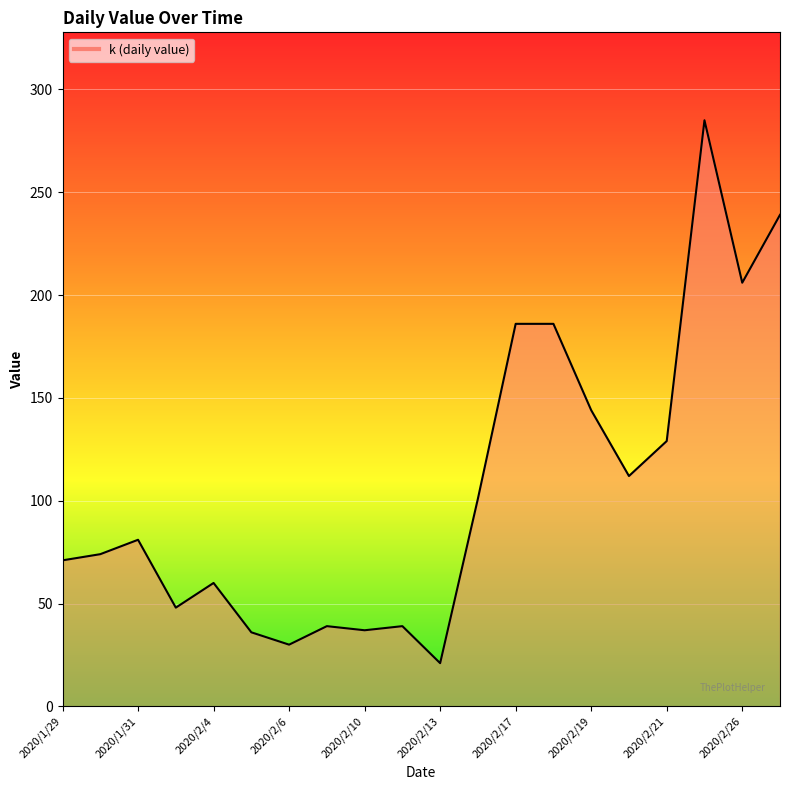

What is the minimum value shown in the chart?

21